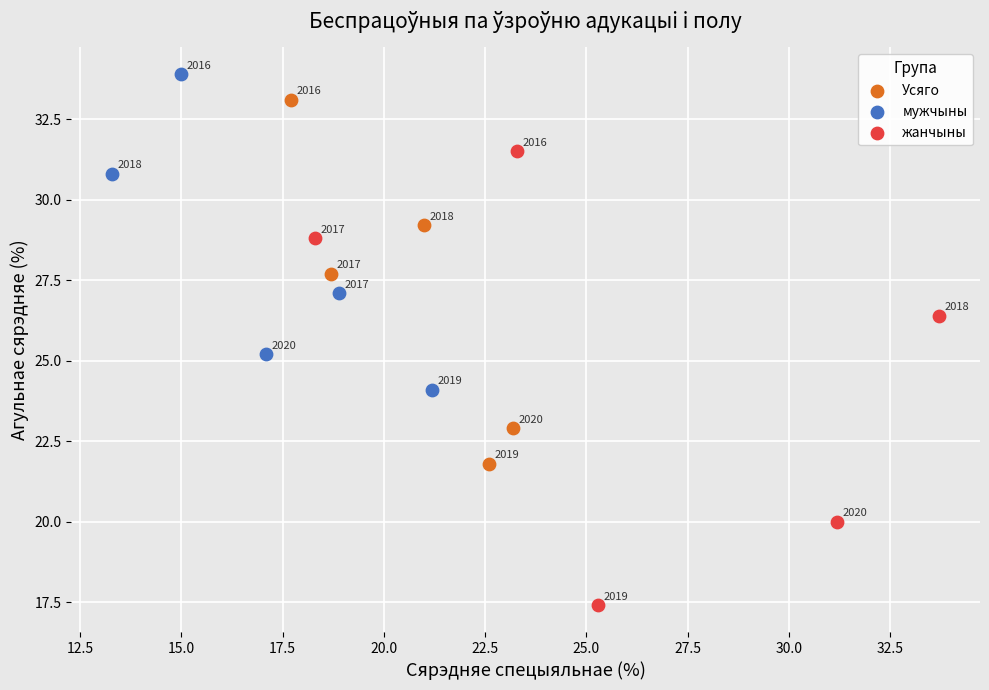

Which series reaches the maximum Y coordinate?

мужчыны